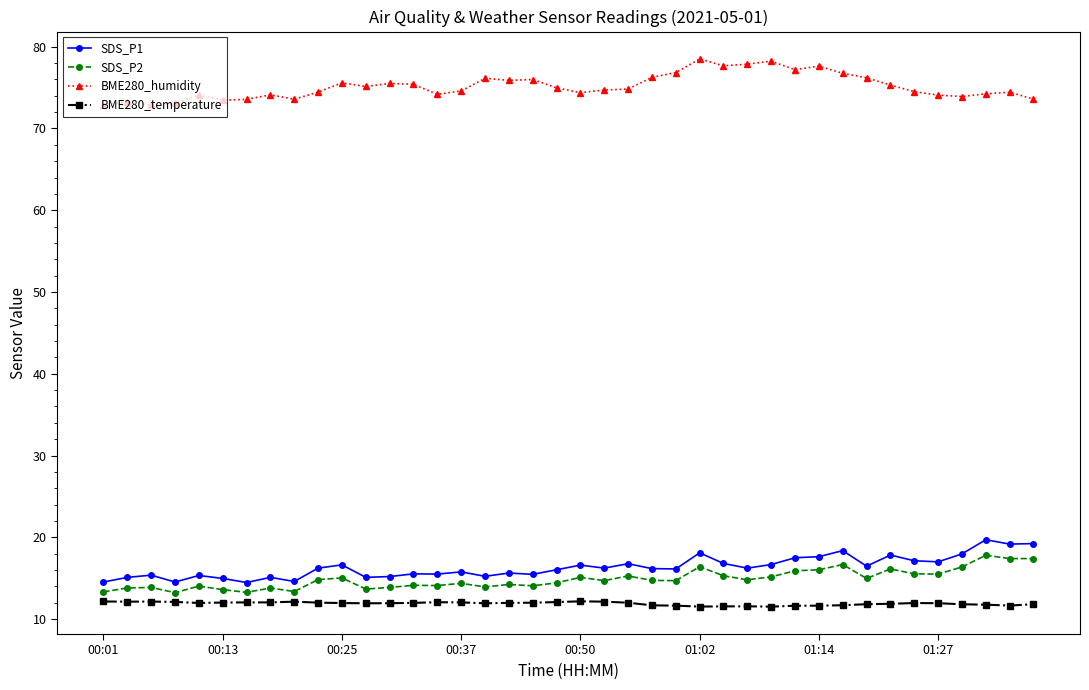

What is the sum of all BME280_temperature values?

476.0